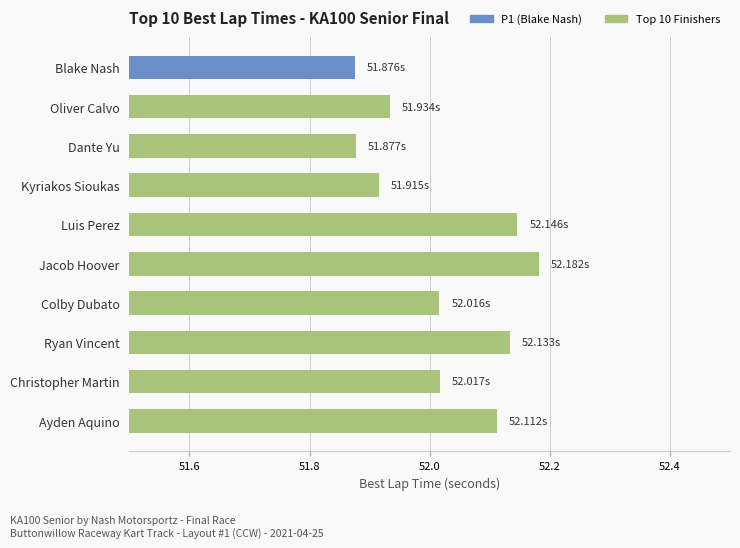

What is the label of the 9th bar from the bottom?

Oliver Calvo